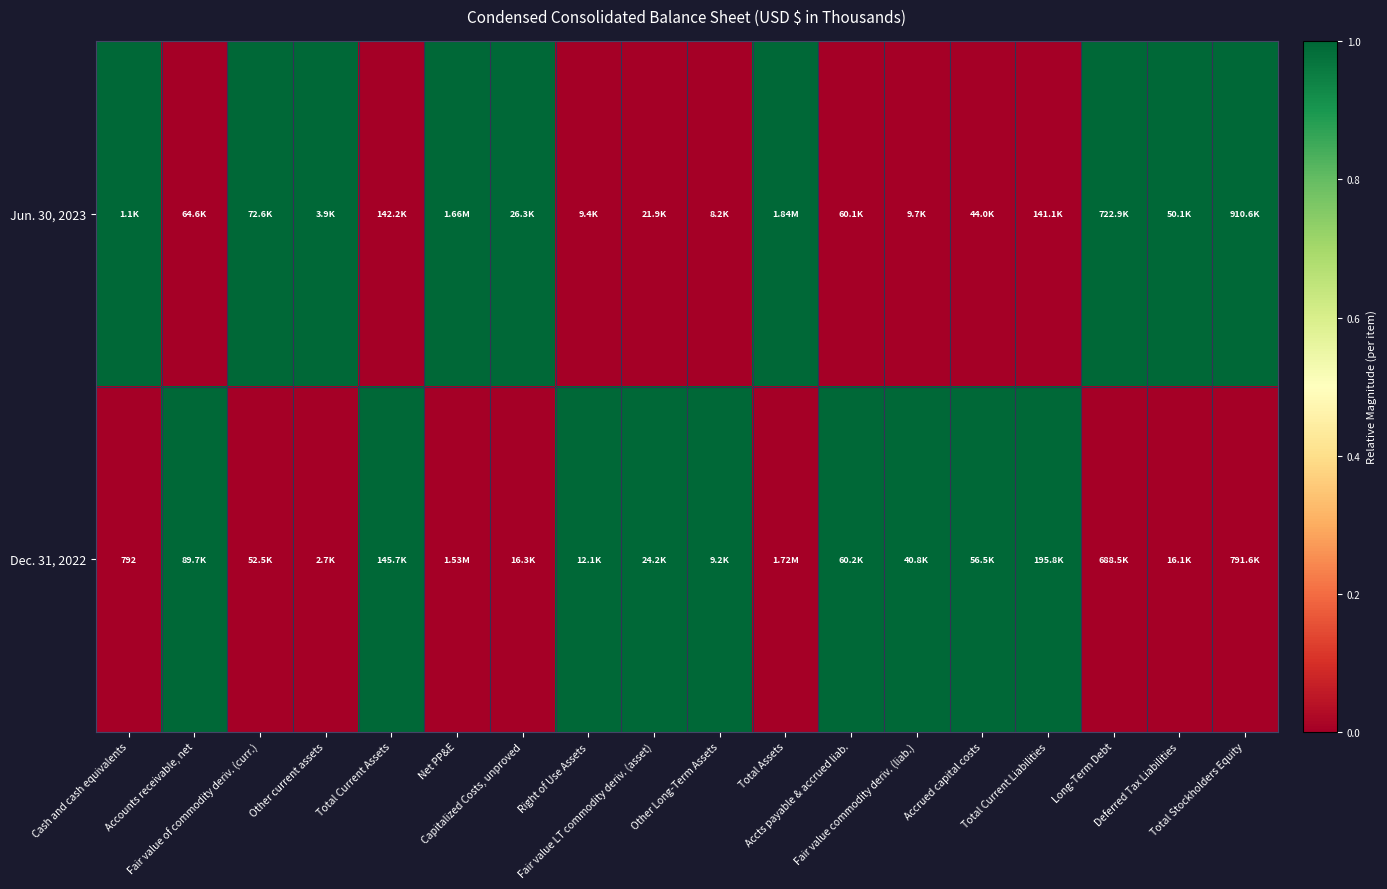

Is it true that Jun. 30, 2023 equals 2 at Long-Term Debt?

False